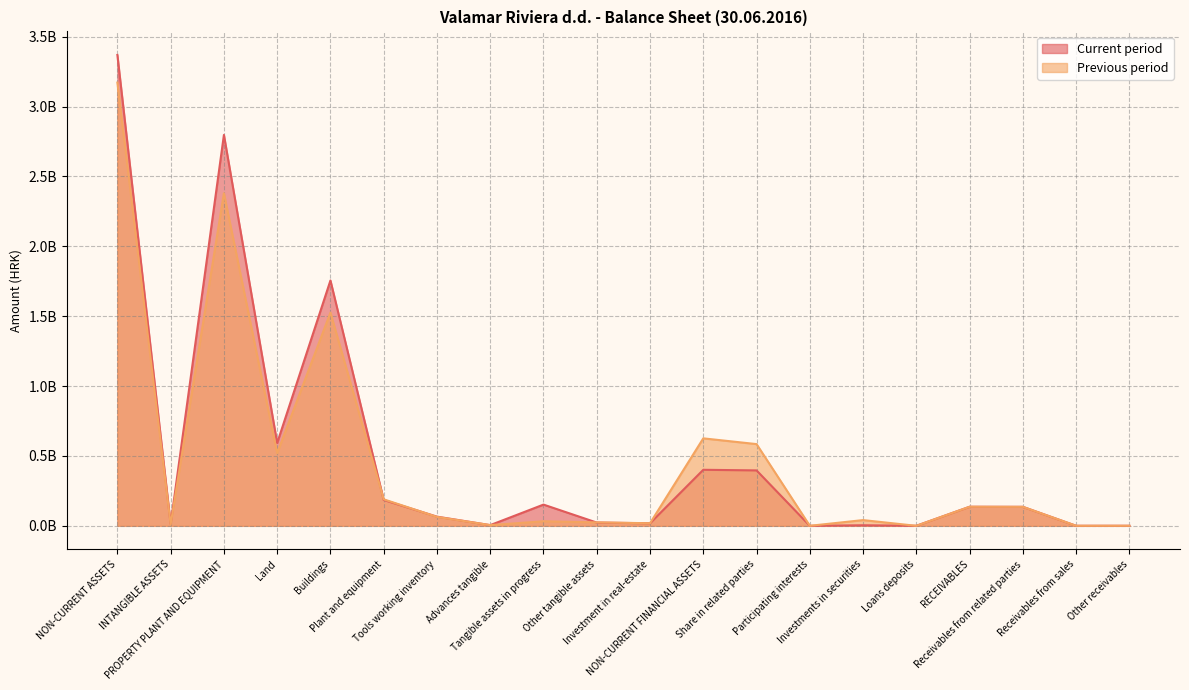

Does the chart display data point markers on the line(s)?

No